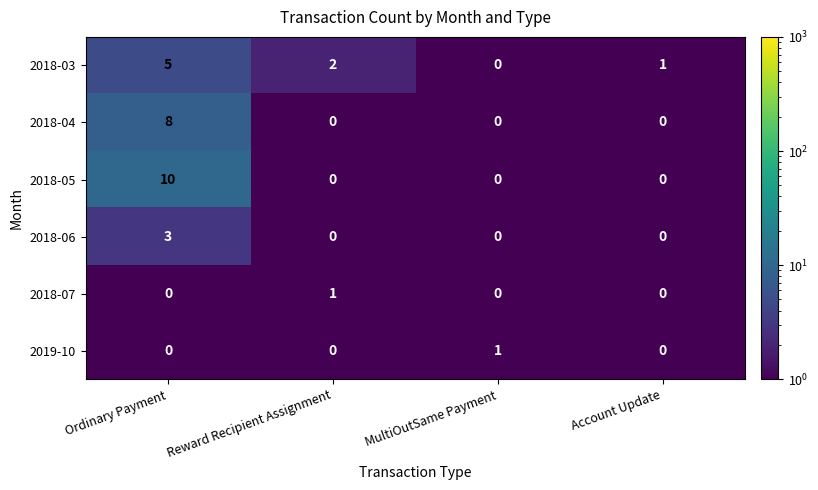

Which series has the largest total across all categories?

2018-05